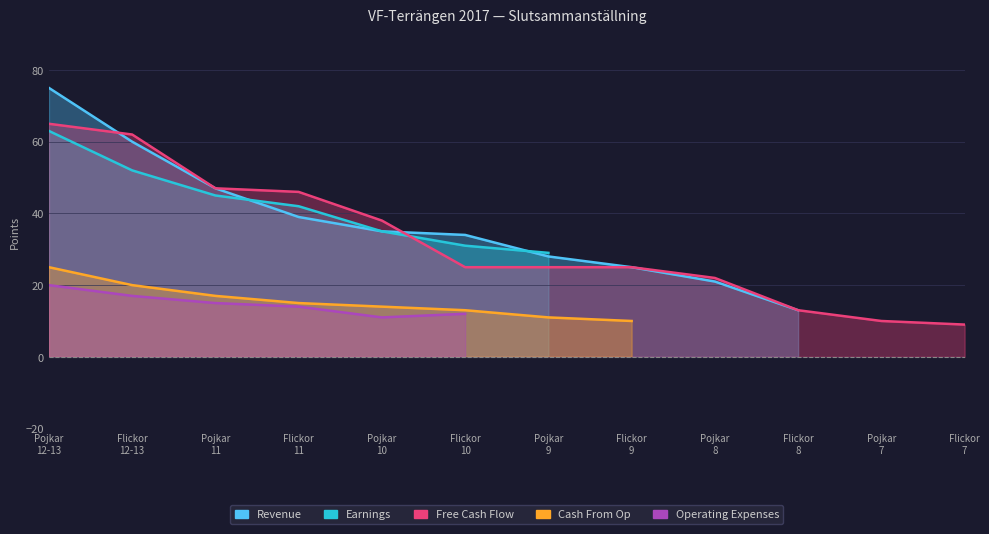

True or false: Revenue has more than 2 interior local peaks.

False